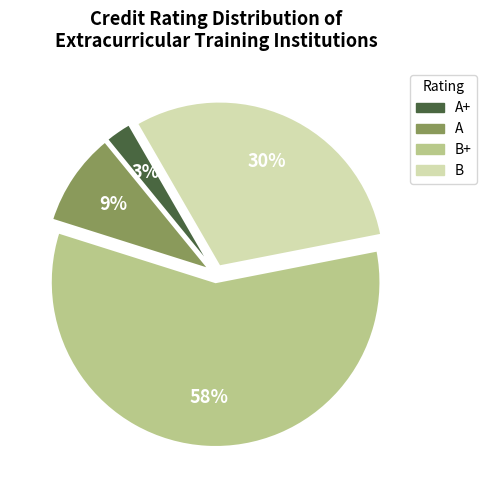

Does any single category account for the majority?

Yes